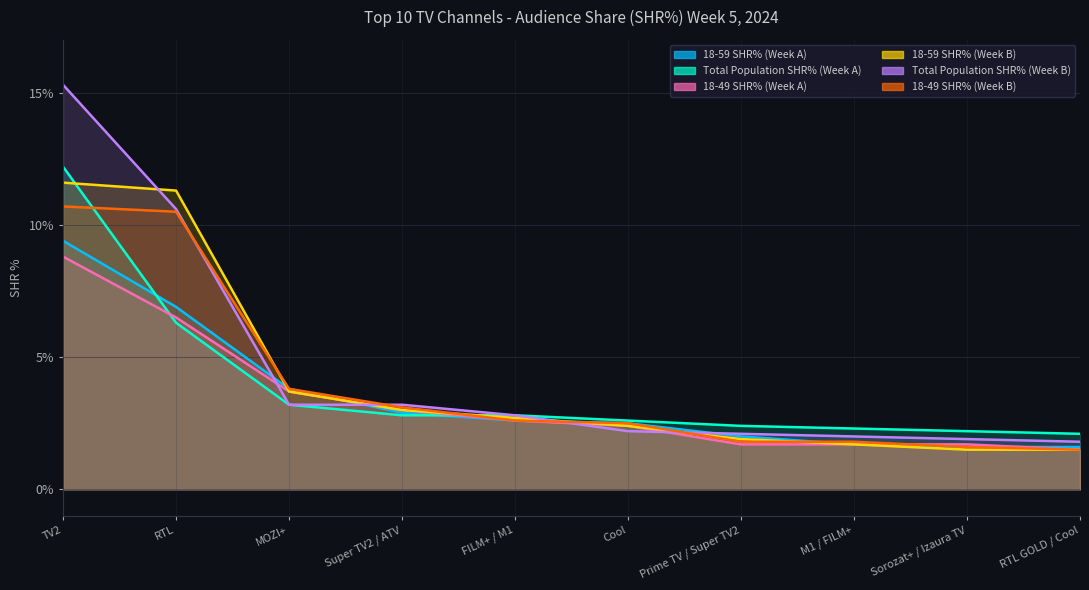

Reading left to right, what are all the values shown in this chart?

18-59 SHR% (Week A): 9.4	6.9	3.8	2.9	2.6	2.5	2.0	1.7	1.6	1.6
Total Population SHR% (Week A): 12.2	6.3	3.2	2.8	2.8	2.6	2.4	2.3	2.2	2.1
18-49 SHR% (Week A): 8.8	6.5	3.7	3.0	2.6	2.4	1.7	1.7	1.7	1.5
18-59 SHR% (Week B): 11.6	11.3	3.7	3.0	2.7	2.4	1.9	1.7	1.5	1.5
Total Population SHR% (Week B): 15.3	10.6	3.2	3.2	2.8	2.2	2.1	2.0	1.9	1.8
18-49 SHR% (Week B): 10.7	10.5	3.8	3.1	2.6	2.5	1.8	1.8	1.6	1.5